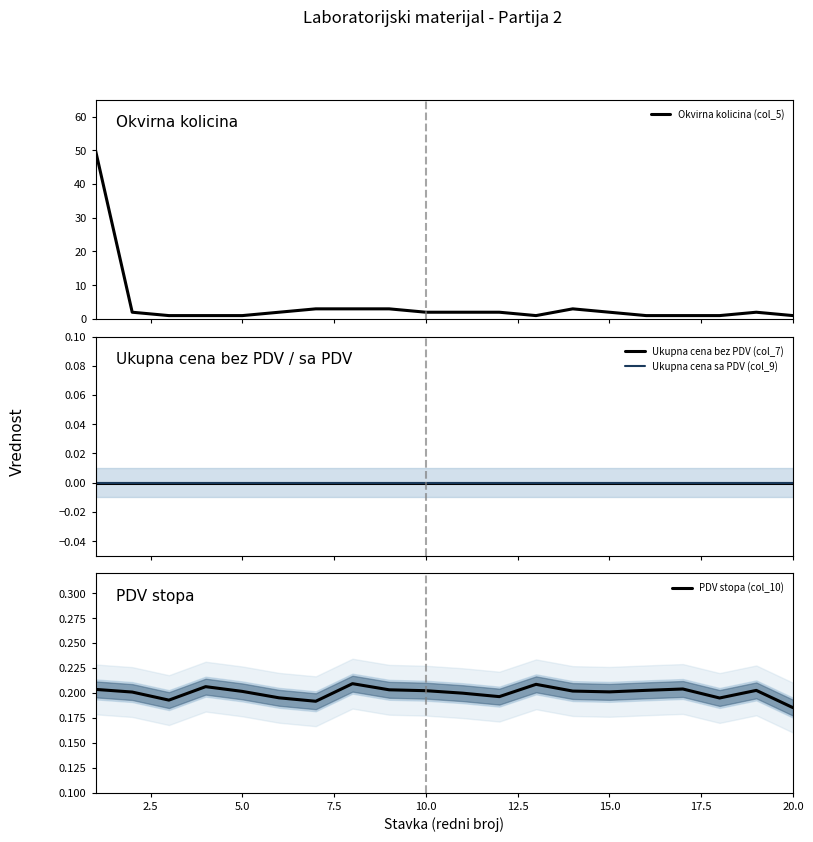

How many lines are shown in the chart?

4